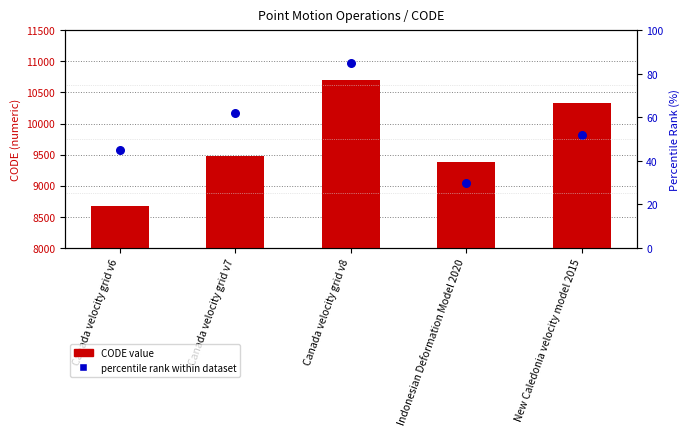

Is the value of percentile rank within dataset at Canada velocity grid v7 greater than the value of CODE value at New Caledonia velocity model 2015?

No